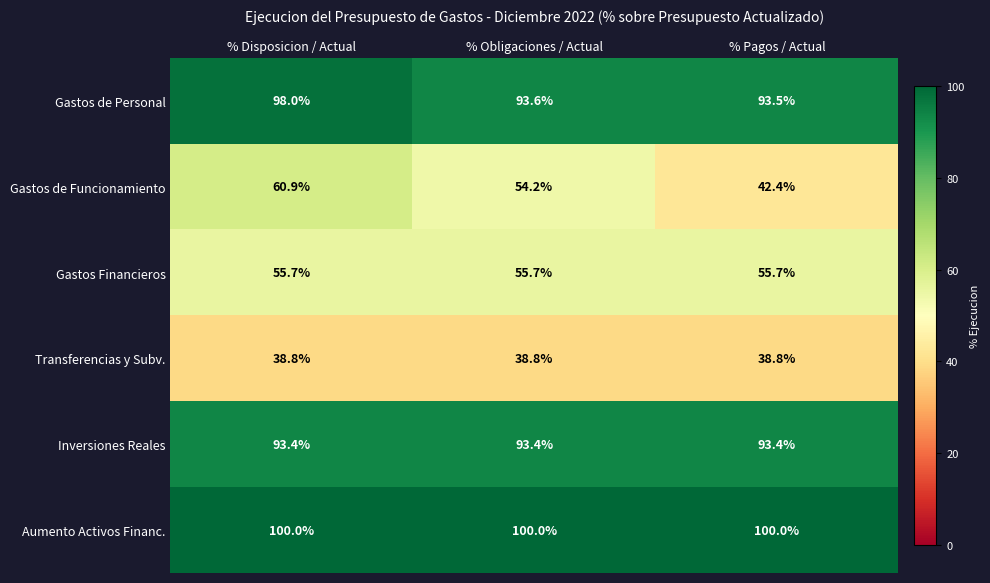

How many distinct data groups are displayed?

6